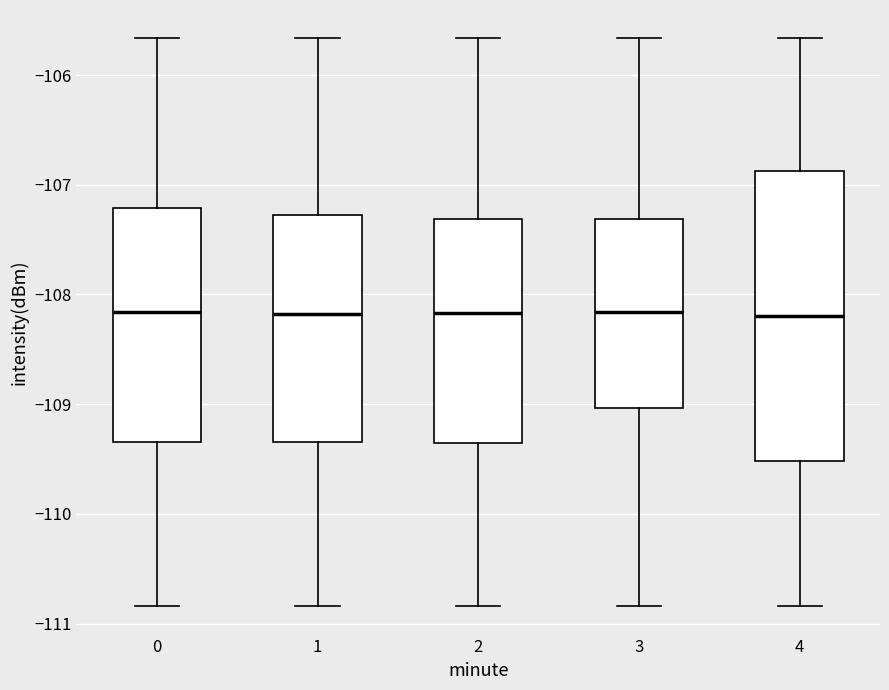

Reading left to right, transcribe this box plot: for each box, give where its median line is, the range the box spans, and where its two whiskers end, as read against the y-axis. The values are not printed on the chart, so give them approximately, as read against the axis.

0: median -108.2, box -109.3 to -107.2, whiskers -110.8 to -105.7
1: median -108.2, box -109.3 to -107.3, whiskers -110.8 to -105.7
2: median -108.2, box -109.4 to -107.3, whiskers -110.8 to -105.7
3: median -108.2, box -109.0 to -107.3, whiskers -110.8 to -105.7
4: median -108.2, box -109.5 to -106.9, whiskers -110.8 to -105.7